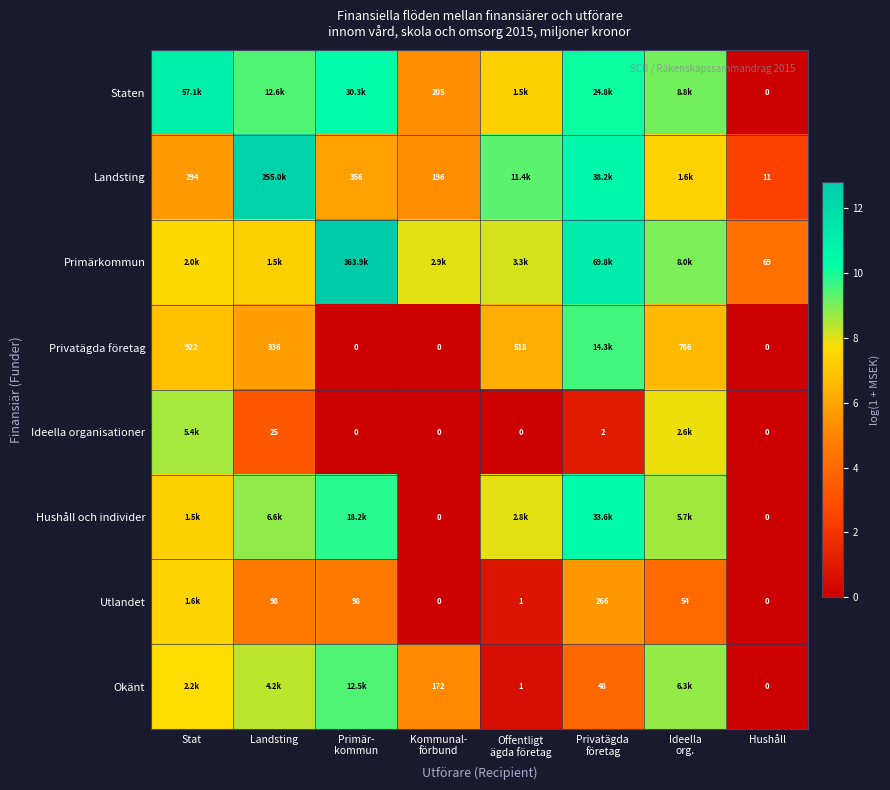

What is the sum of the Staten values at Landsting and Stat?

20.4